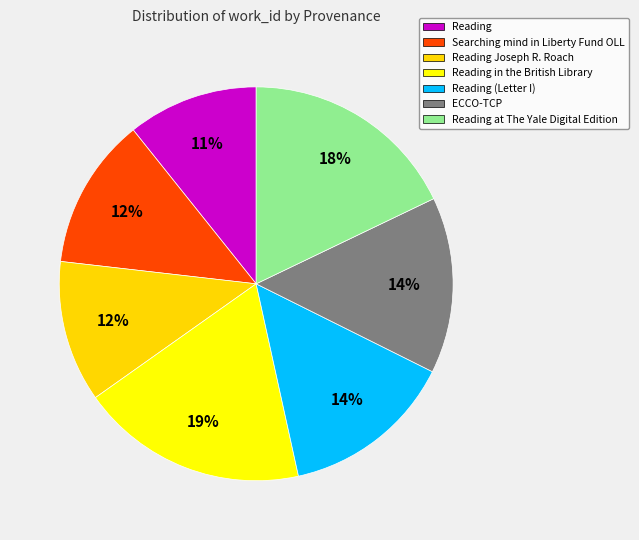

What is the largest slice in the pie chart?

Reading in the British Library